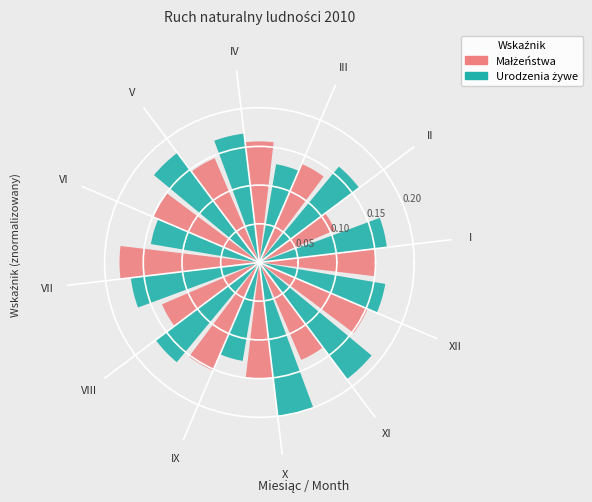

At which category does the chart reach its minimum across all series?

II